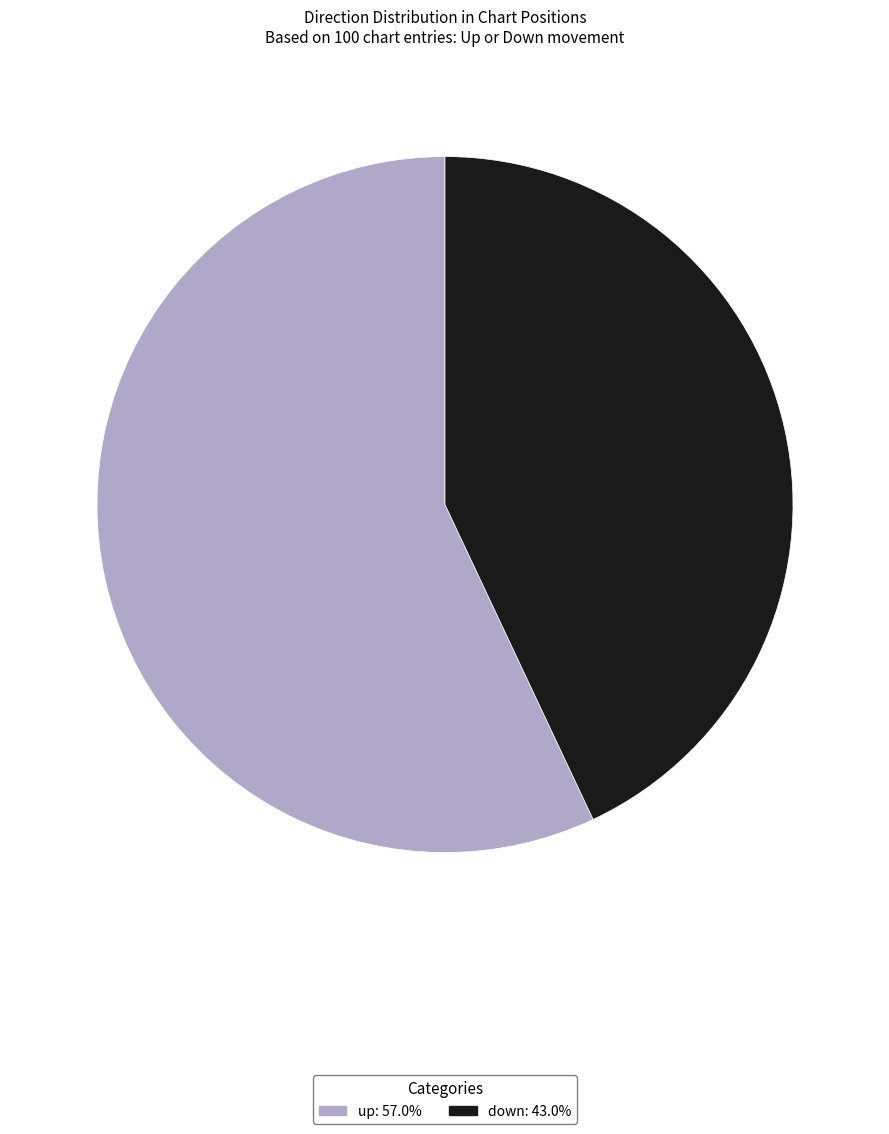

Which category has the biggest portion of the pie?

up